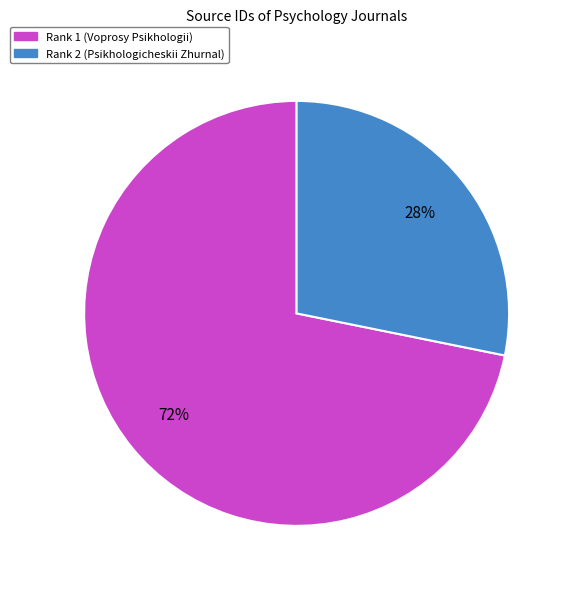

Which category has the biggest portion of the pie?

Rank 1 (Voprosy Psikhologii)